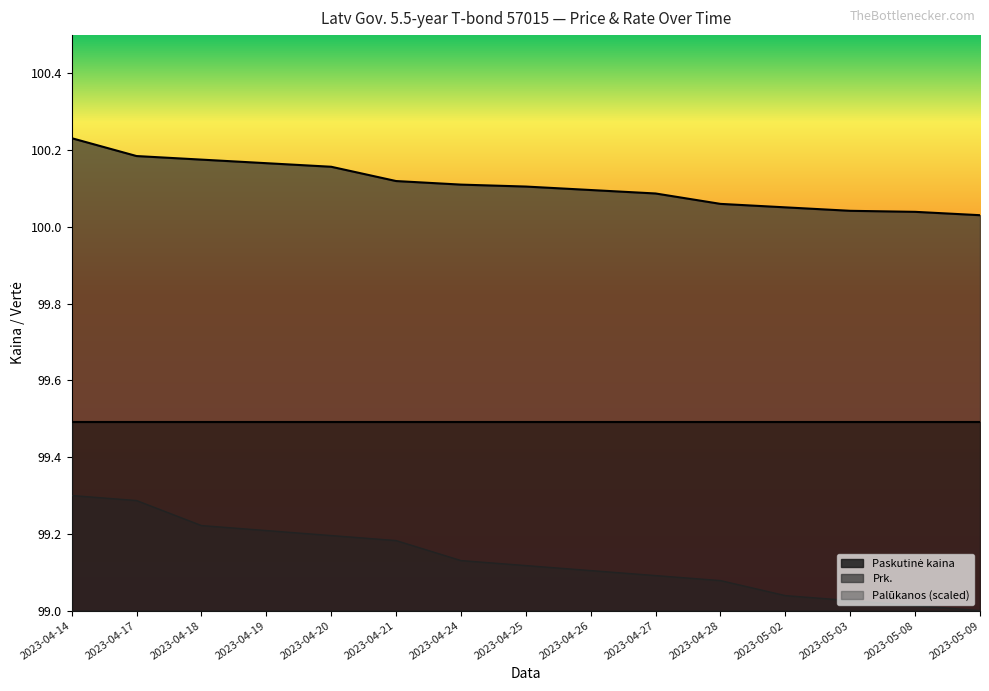

How many lines are shown in the chart?

2